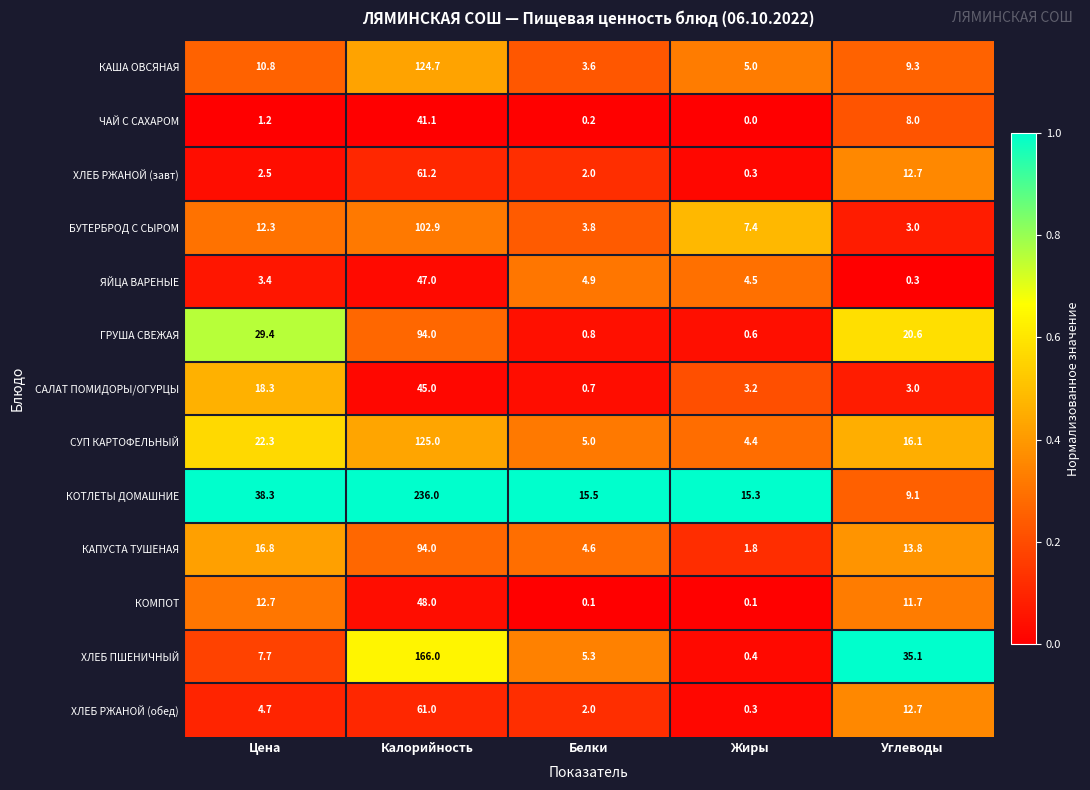

How many distinct data groups are displayed?

13